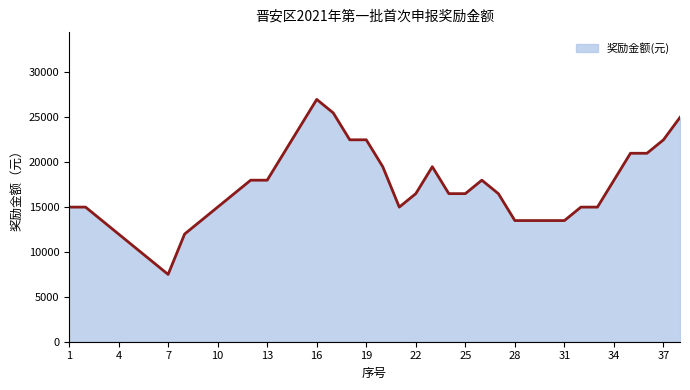

What is the difference between the maximum and minimum values?

19500